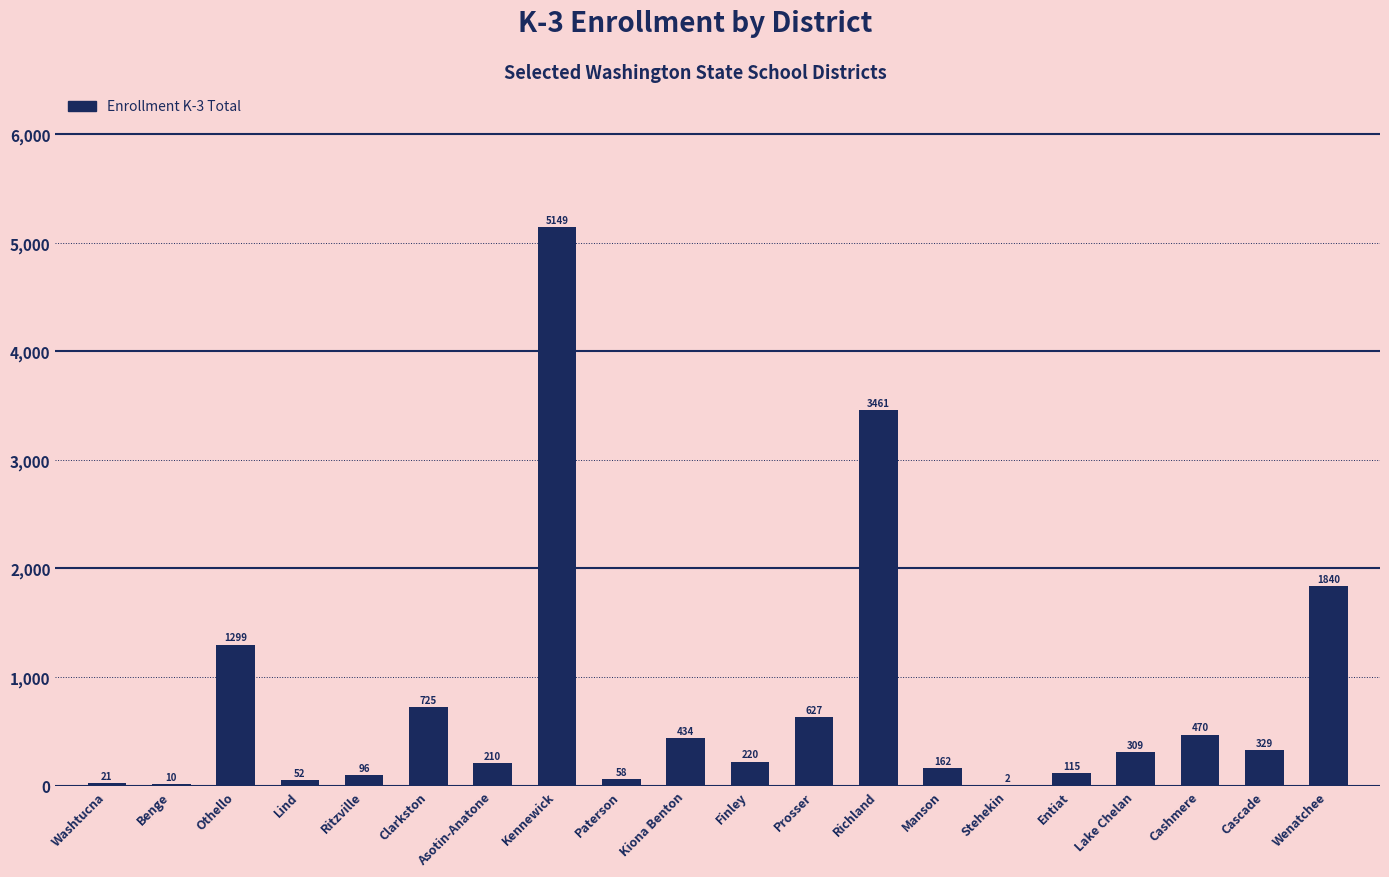

What is the sum of all values?

15588.9